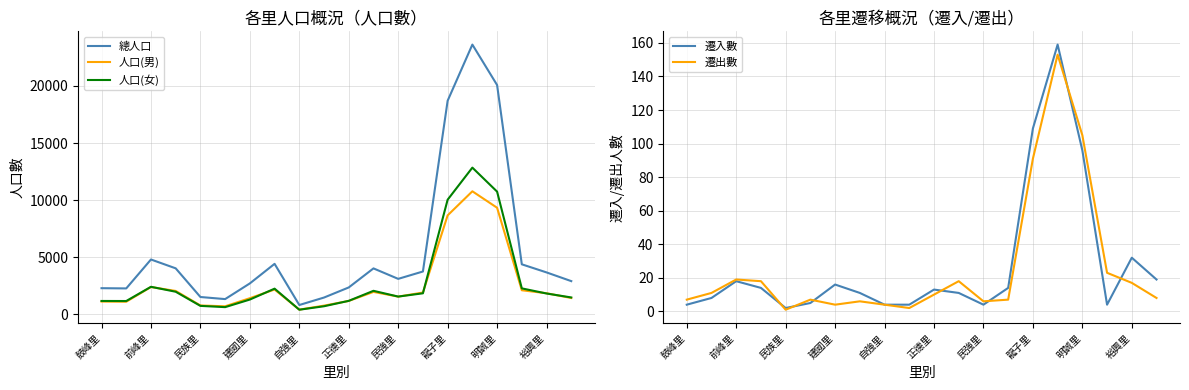

What is the highest value of the 總人口 series?

23625